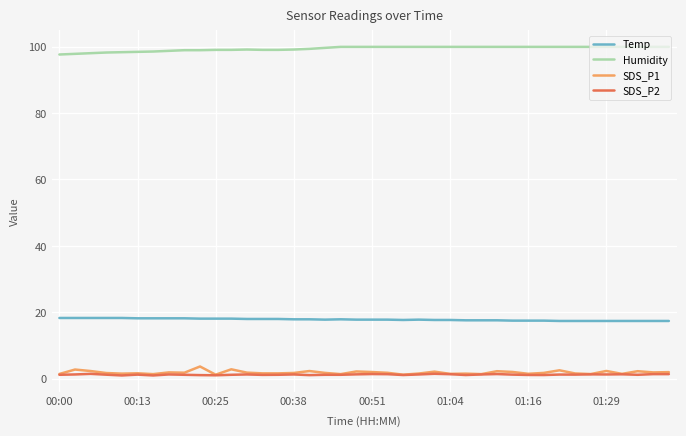

True or false: SDS_P2 and Humidity cross at least once.

False